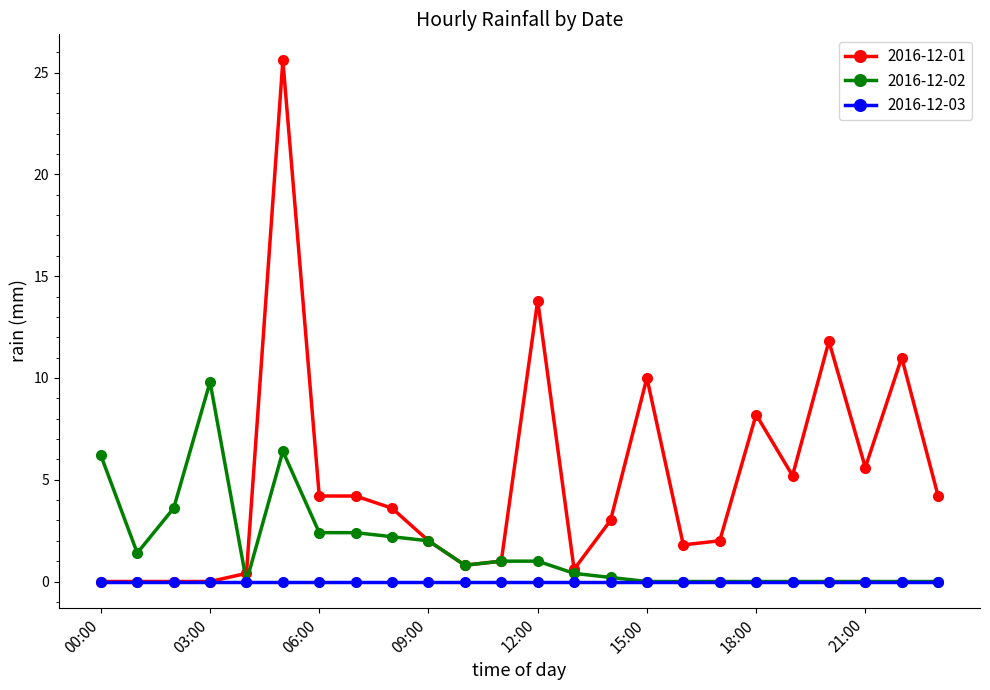

Which series has the largest total across all categories?

2016-12-01